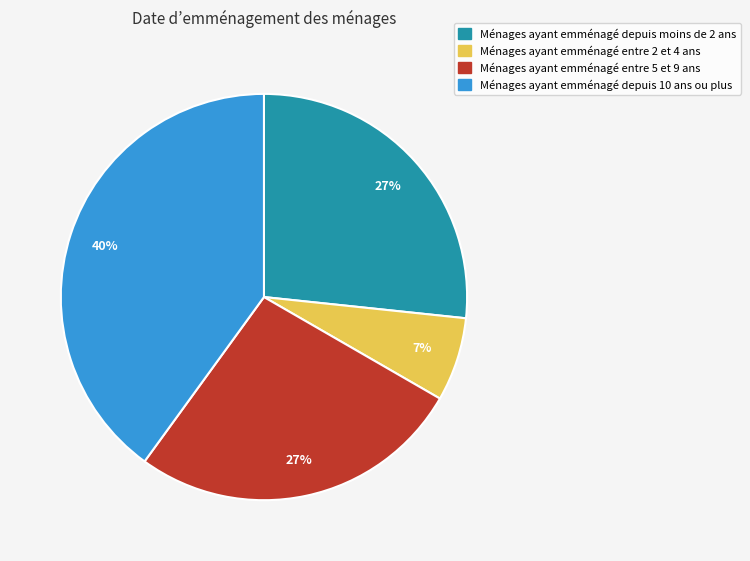

The Ménages ayant emménagé depuis 10 ans ou plus slice represents 40% of the pie. True or false?

True